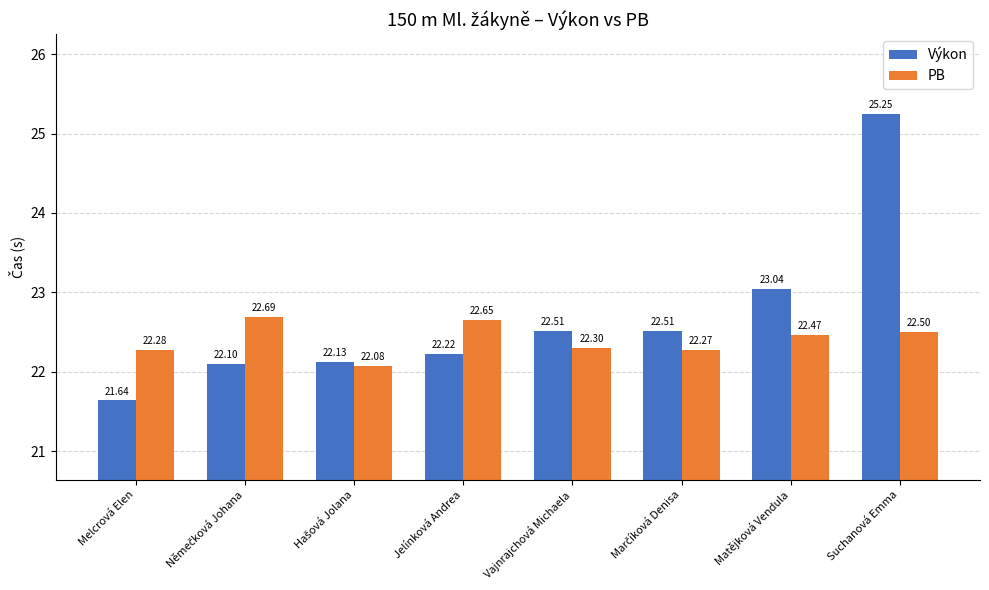

What is the difference between the highest and lowest values at Melcrová Elen?

0.6